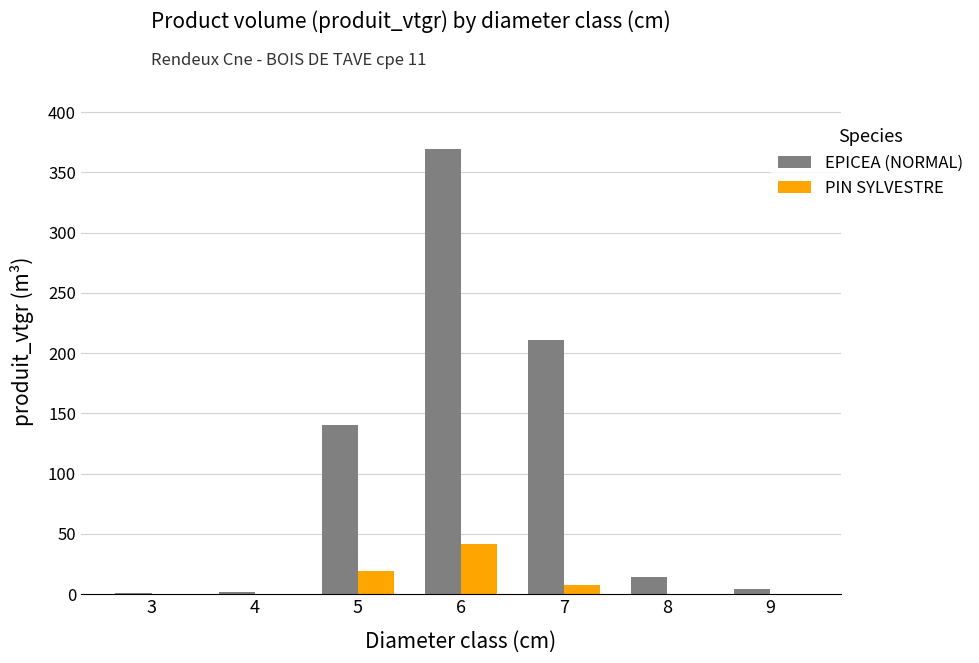

At which category is the sum across all series the highest?

6